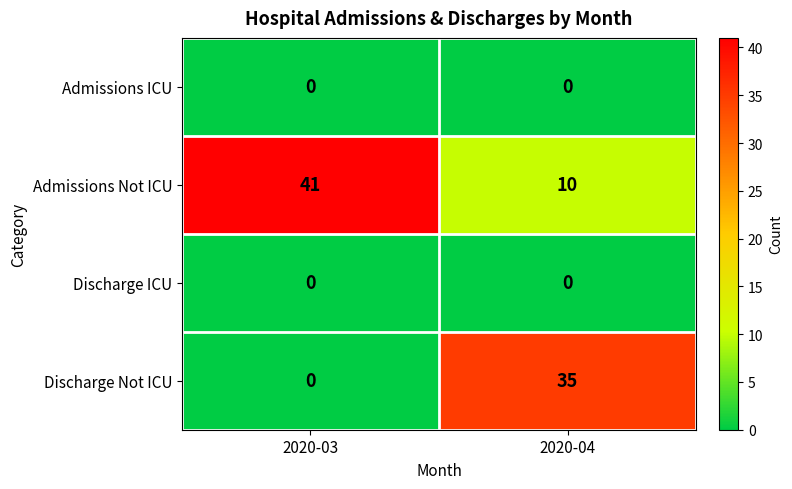

Reading left to right, transcribe all the data shown in this chart.

Admissions ICU: 2020-03=0	2020-04=0
Admissions Not ICU: 2020-03=41	2020-04=10
Discharge ICU: 2020-03=0	2020-04=0
Discharge Not ICU: 2020-03=0	2020-04=35